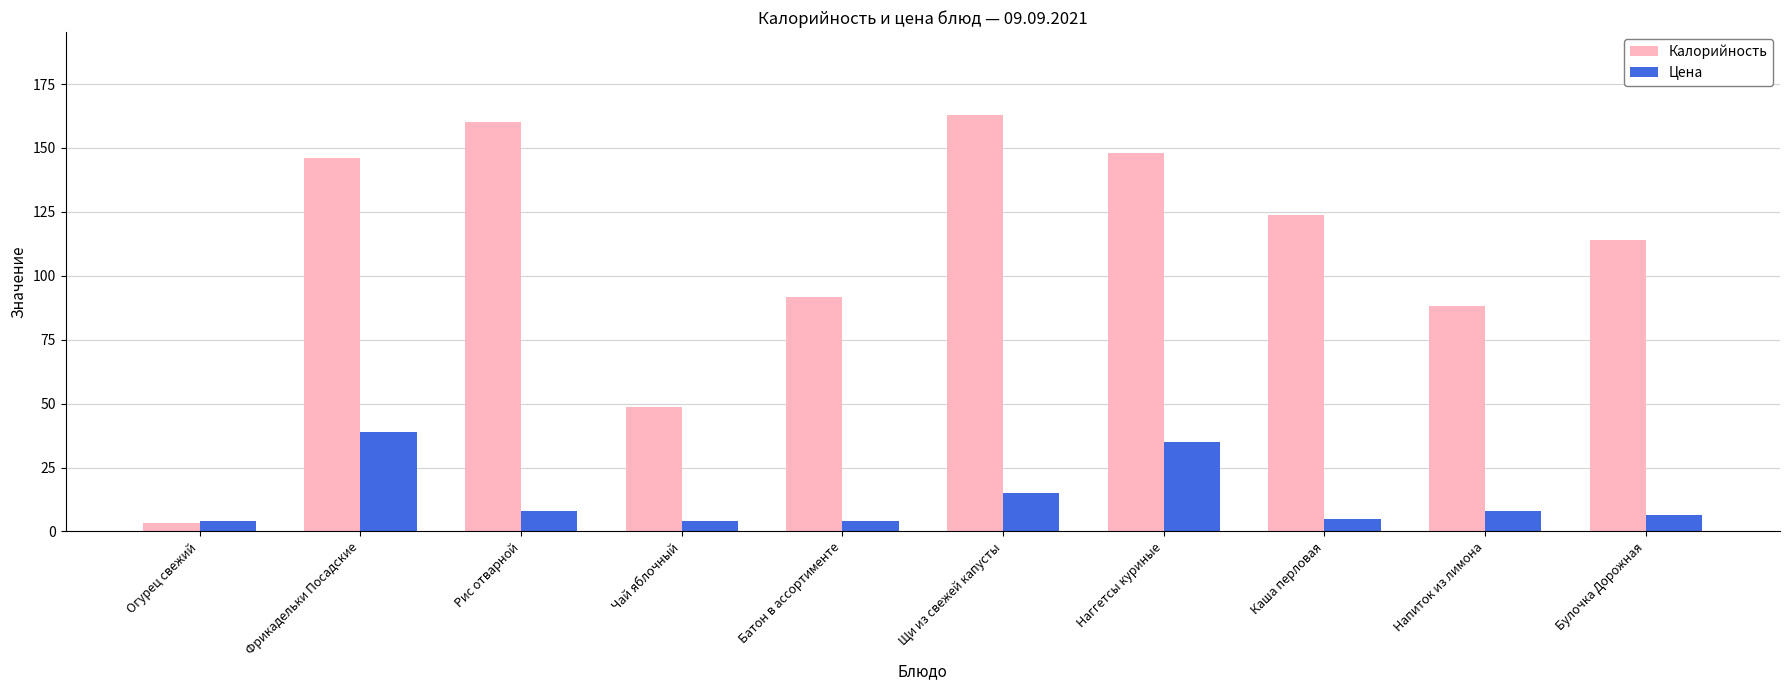

Does the chart contain stacked bars?

No